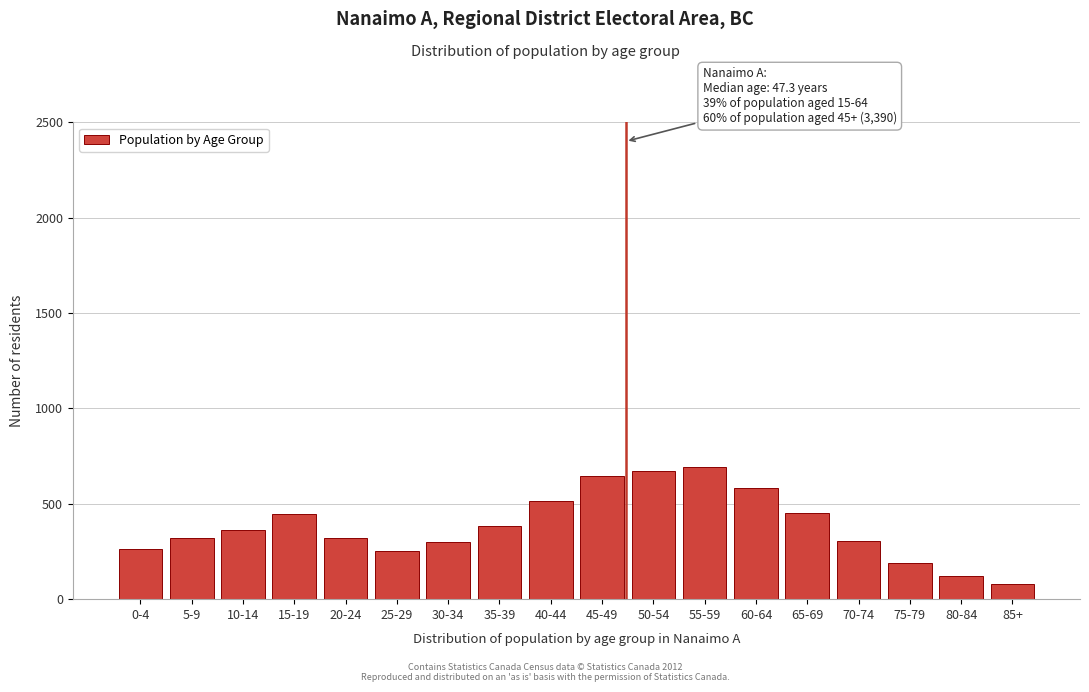

What is the difference between the maximum and minimum values?

615